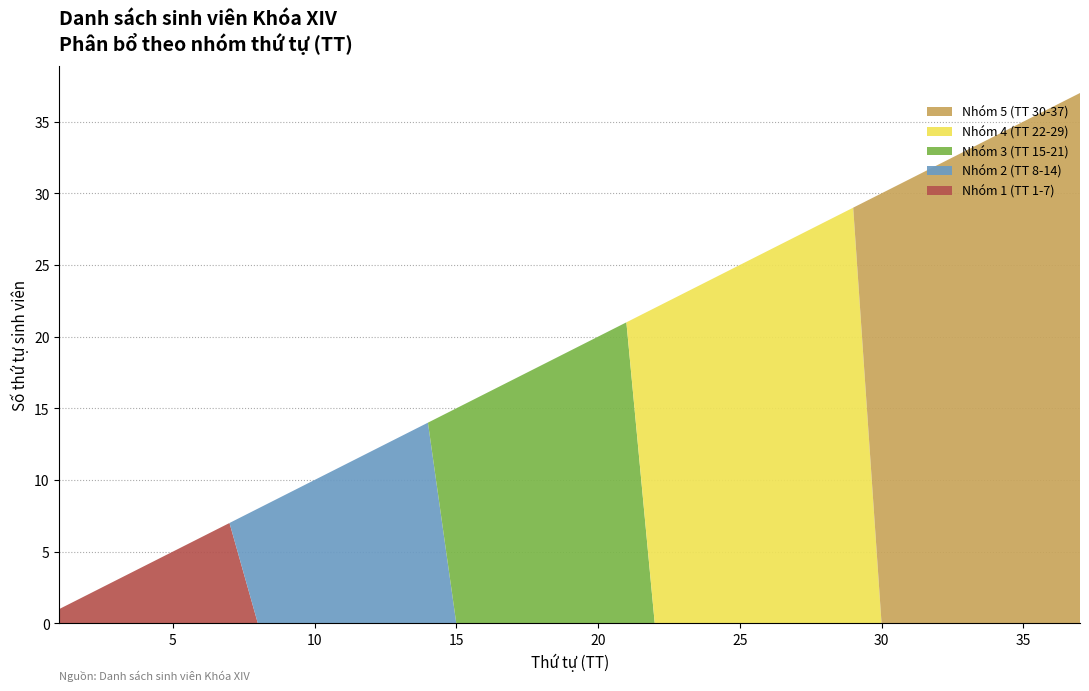

The Nhóm 1 (TT 1-7) series shows 0 at 15. True or false?

True